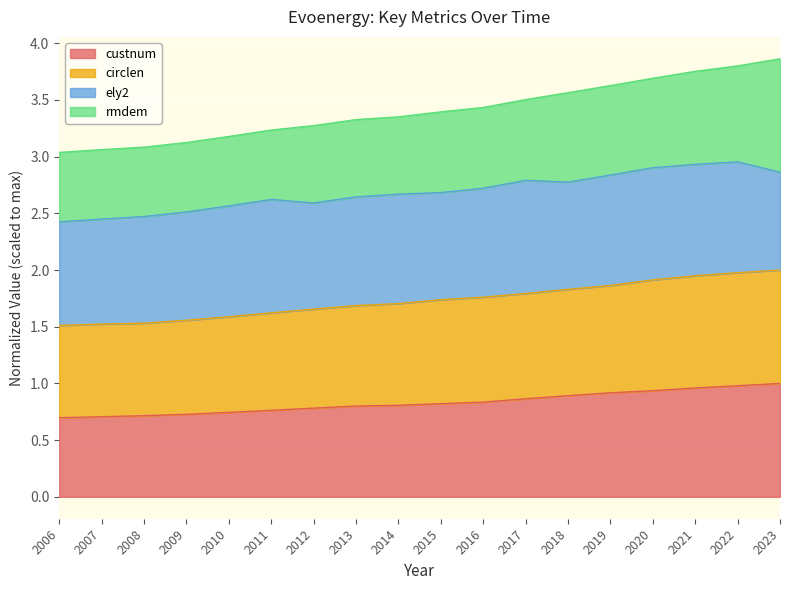

What is the value of the circlen point at the 8th from the left?

1.7